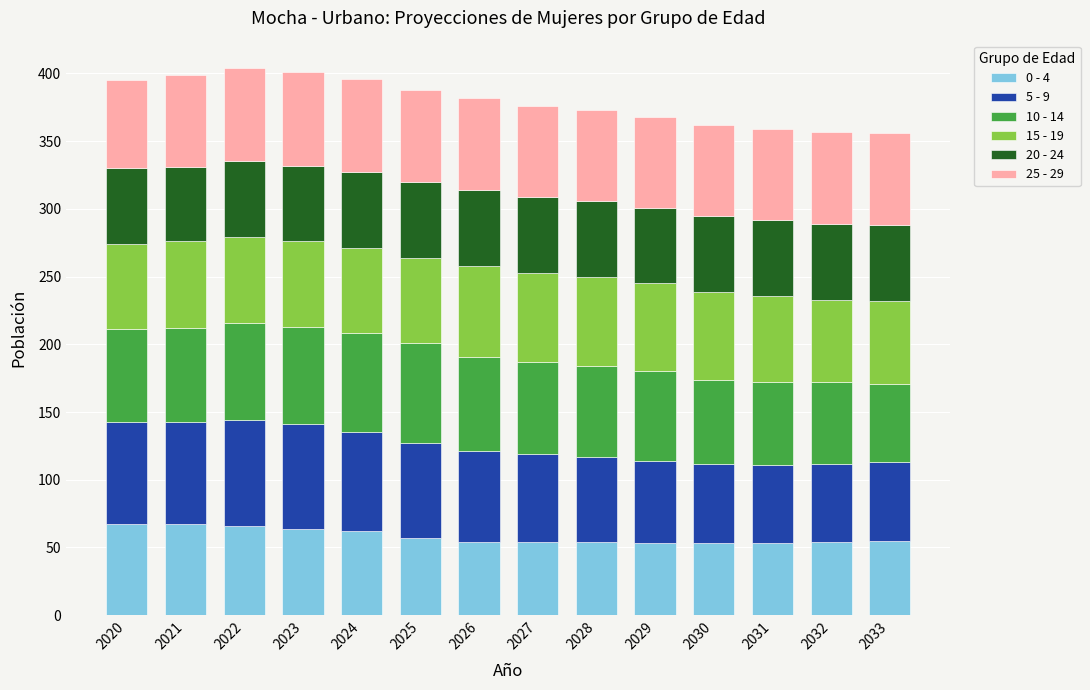

How many data points does each series have?

14